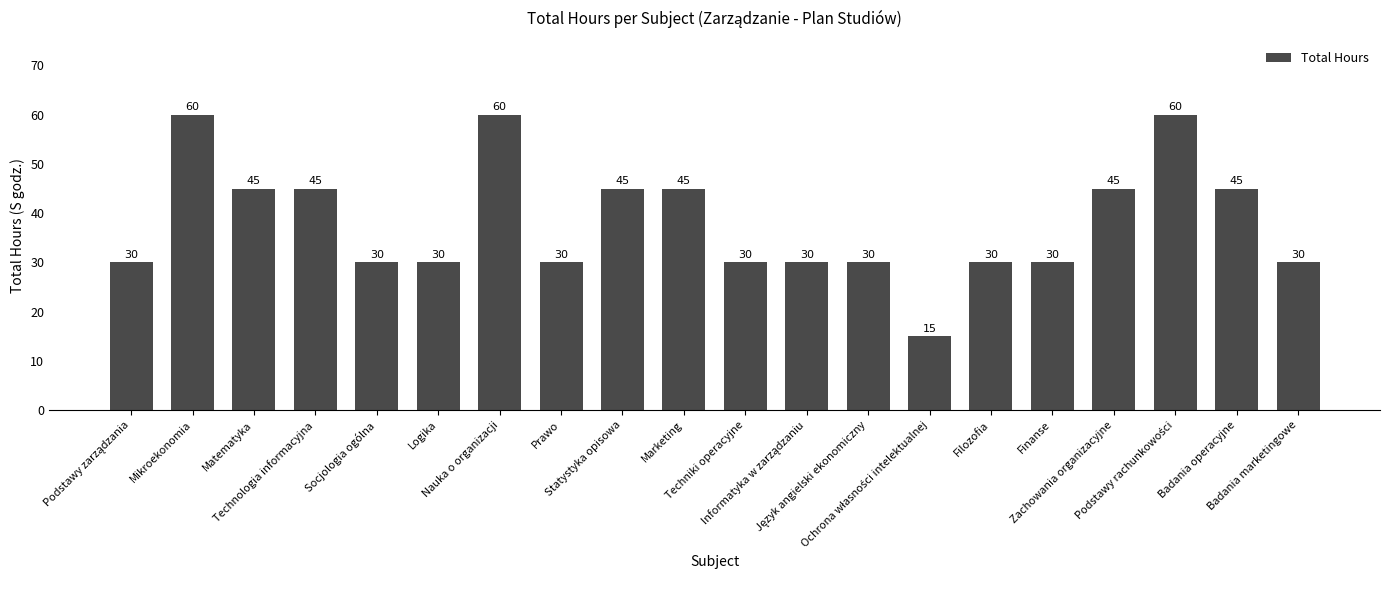

What is the sum of all values?

765